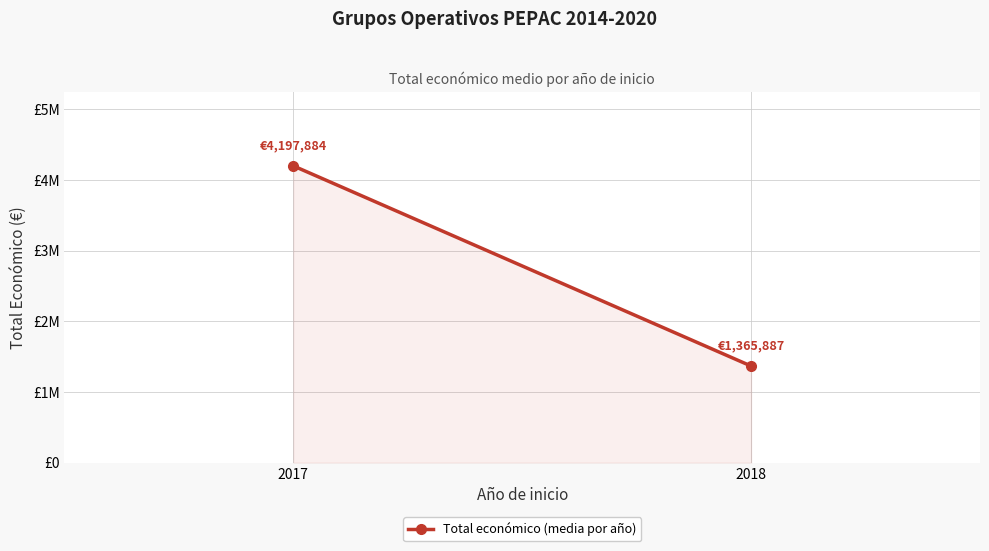

Which label corresponds to the largest value in the chart?

2017